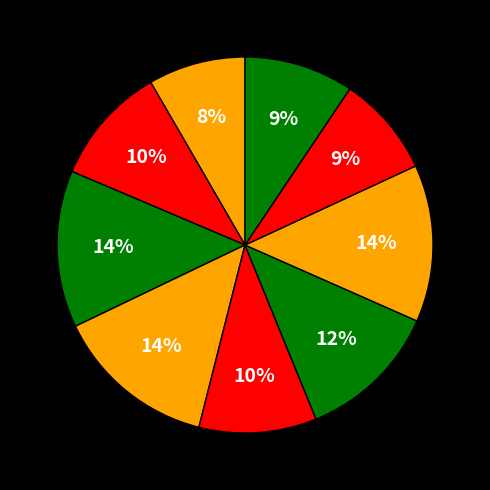

How many slices are in this pie chart?

9